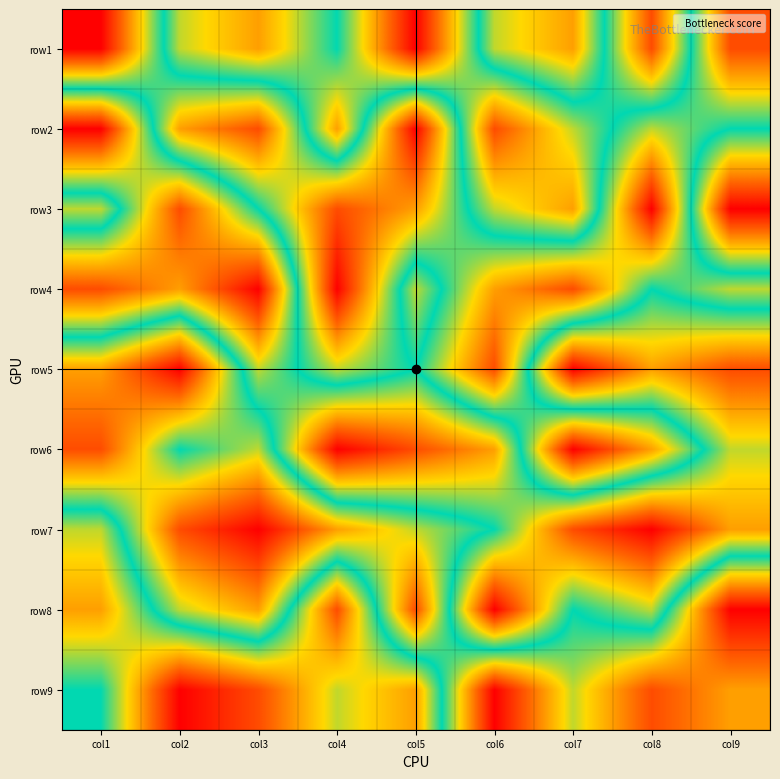

The row7 series shows 1 at col3. True or false?

True